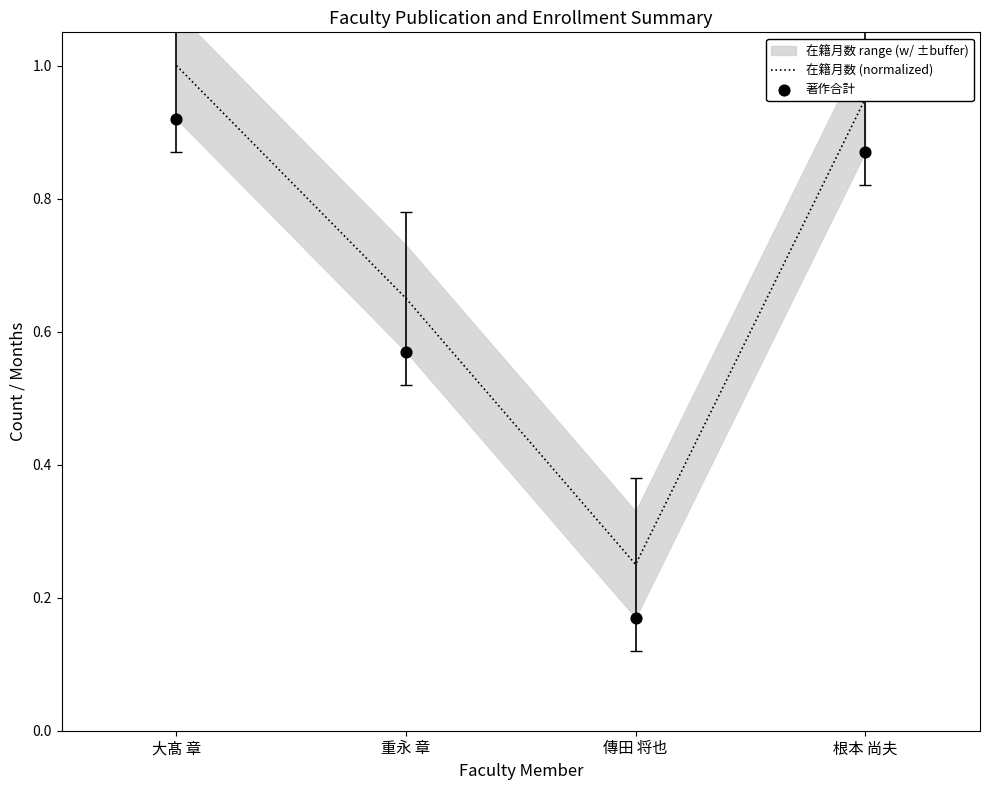

At how many categories does at least one series exceed 0?

4